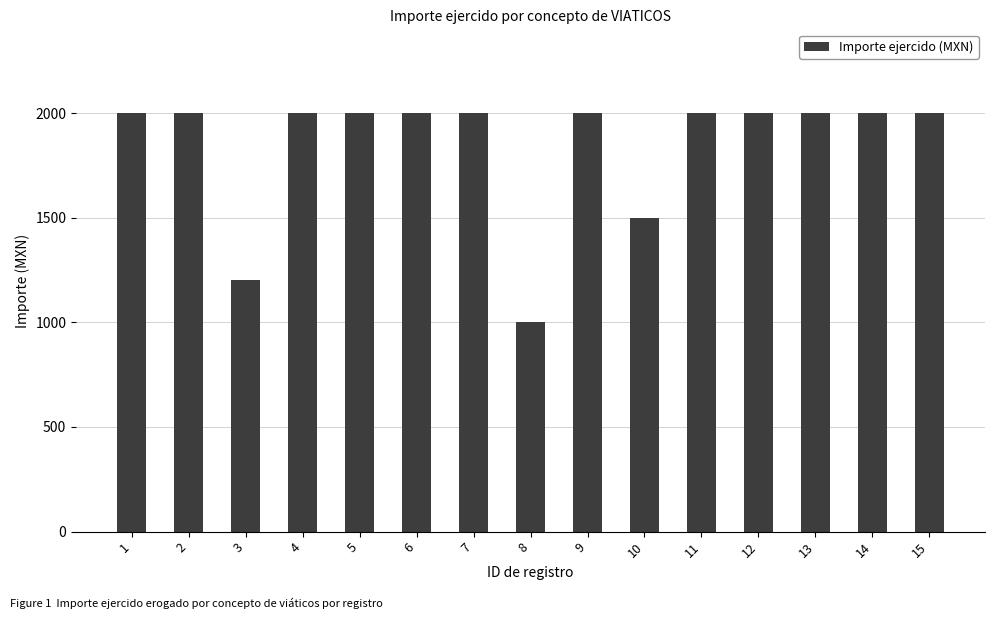

True or false: the data shows 426 at 3.

False